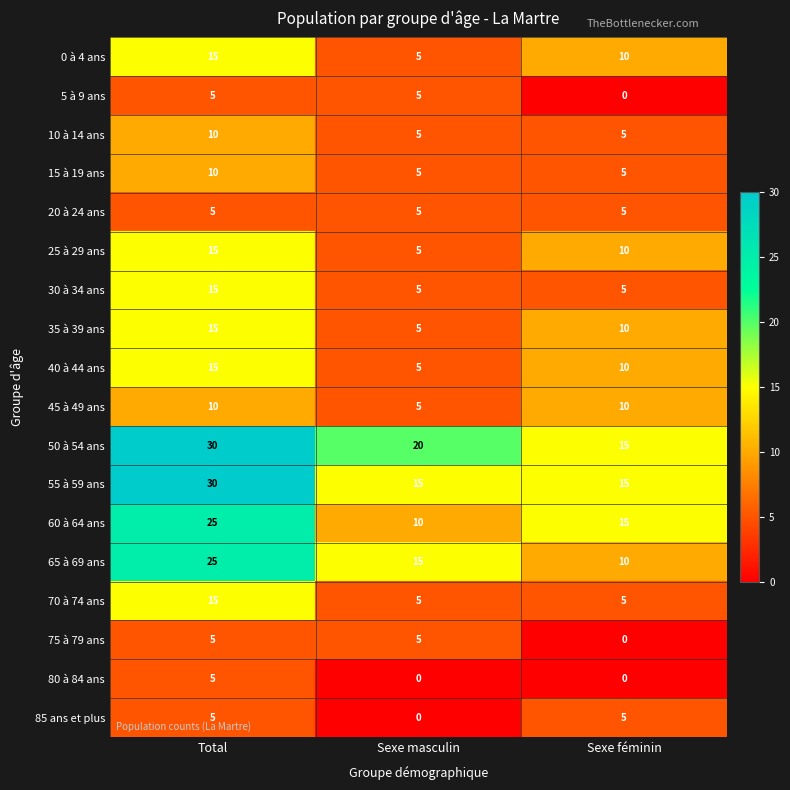

How many data points in 0 à 4 ans are less than 10?

1